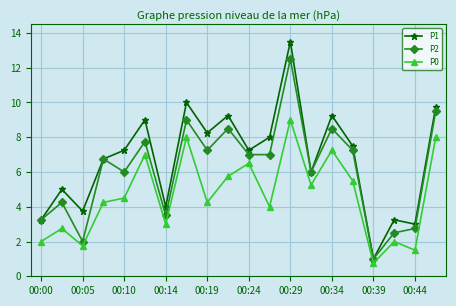

Rank the series by their maximum value, from lowest to highest.

P0, P2, P1